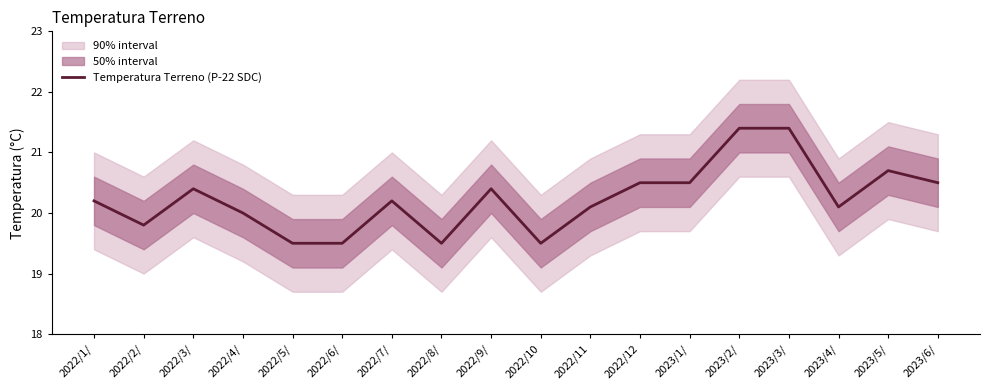

Is it true that the value at 2023/3/ is 34.8?

False